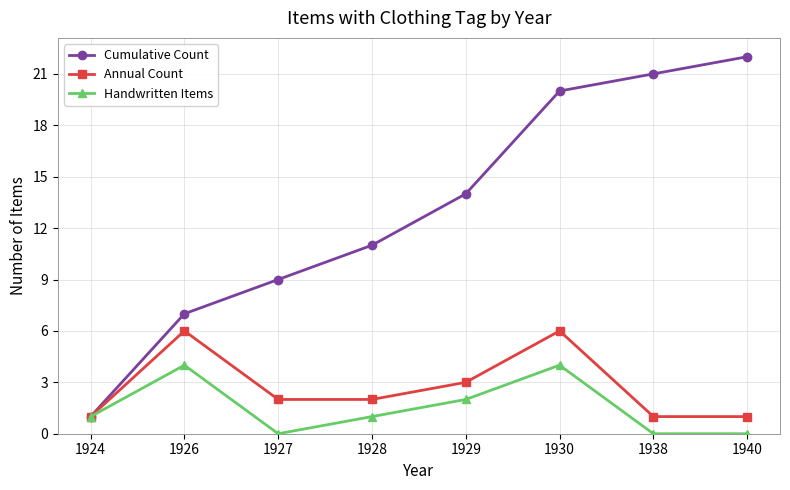

What is the spread (max minus min) of values at 1940?

22